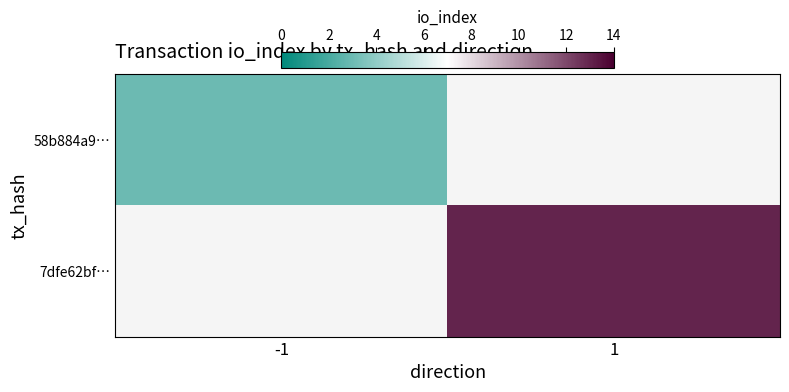

Is the value of 7dfe62bf… at 1 greater than the value of 58b884a9… at 1?

No